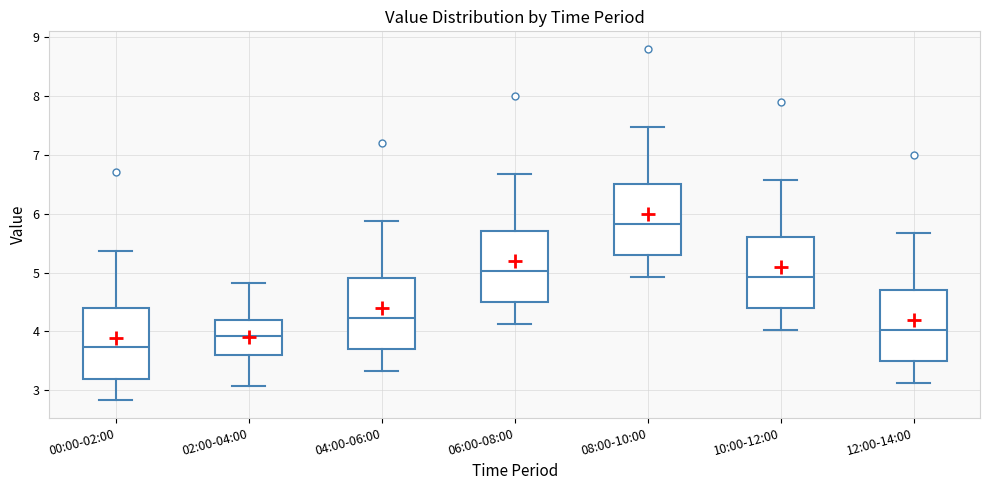

Reading left to right, transcribe this box plot: for each box, give where its median line is, the range the box spans, and where its two whiskers end, as read against the y-axis. The values are not printed on the chart, so give them approximately, as read against the axis.

00:00-02:00: median 3.7, box 3.2 to 4.4, whiskers 2.8 to 5.4
02:00-04:00: median 3.9, box 3.6 to 4.2, whiskers 3.1 to 4.8
04:00-06:00: median 4.2, box 3.7 to 4.9, whiskers 3.3 to 5.9
06:00-08:00: median 5.0, box 4.5 to 5.7, whiskers 4.1 to 6.7
08:00-10:00: median 5.8, box 5.3 to 6.5, whiskers 4.9 to 7.5
10:00-12:00: median 4.9, box 4.4 to 5.6, whiskers 4.0 to 6.6
12:00-14:00: median 4.0, box 3.5 to 4.7, whiskers 3.1 to 5.7